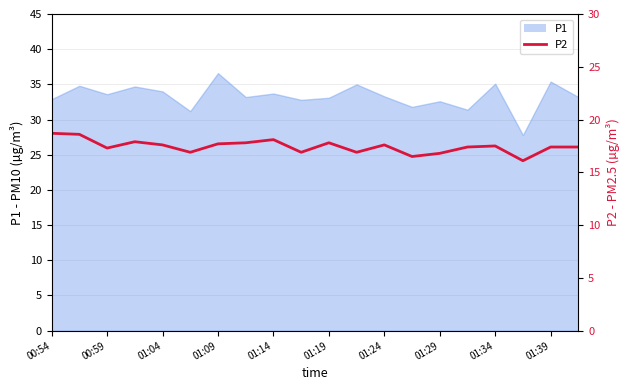

What is the average value?

17.4